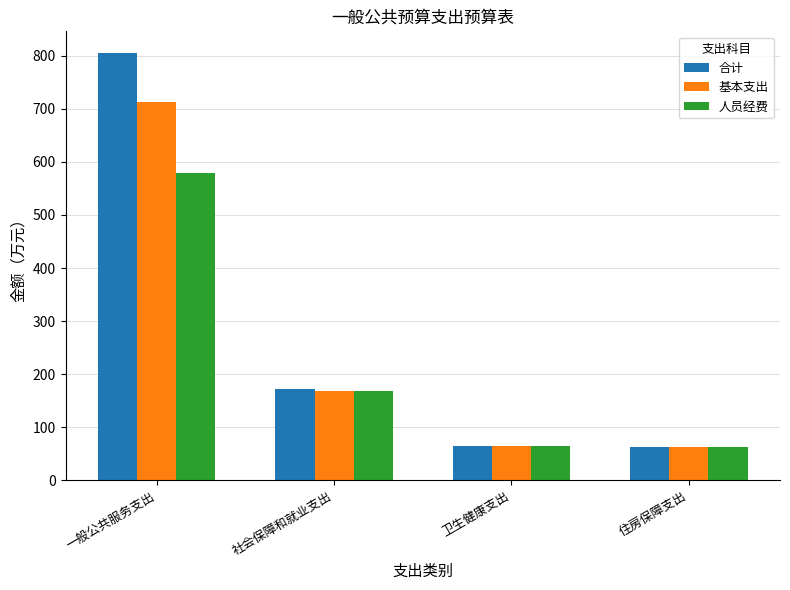

List the series in order of their overall mean, lowest first.

人员经费, 基本支出, 合计